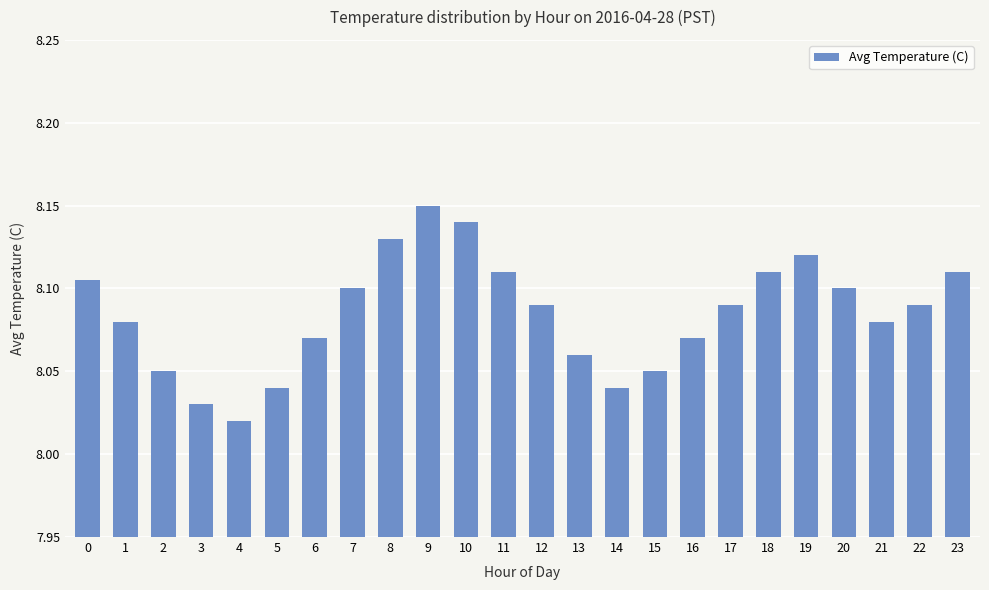

The chart shows a value of 4.8 at 12. True or false?

False